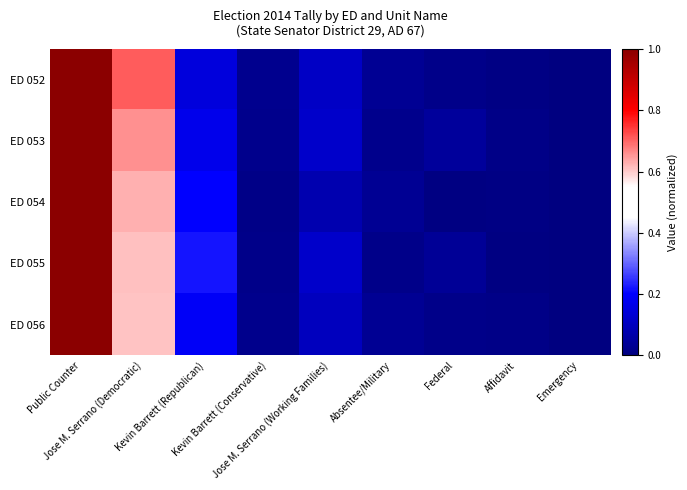

Reading left to right, what are all the values shown in this chart?

ED 052: Public Counter=1.0	Jose M. Serrano (Democratic)=0.7	Kevin Barrett (Republican)=0.1	Kevin Barrett (Conservative)=0.0	Jose M. Serrano (Working Families)=0.1	Absentee/Military=0.0	Federal=0.0	Affidavit=0.0	Emergency=0.0
ED 053: Public Counter=1.0	Jose M. Serrano (Democratic)=0.7	Kevin Barrett (Republican)=0.2	Kevin Barrett (Conservative)=0.0	Jose M. Serrano (Working Families)=0.1	Absentee/Military=0.0	Federal=0.0	Affidavit=0.0	Emergency=0.0
ED 054: Public Counter=1.0	Jose M. Serrano (Democratic)=0.6	Kevin Barrett (Republican)=0.2	Kevin Barrett (Conservative)=0.0	Jose M. Serrano (Working Families)=0.1	Absentee/Military=0.0	Federal=0.0	Affidavit=0.0	Emergency=0.0
ED 055: Public Counter=1.0	Jose M. Serrano (Democratic)=0.6	Kevin Barrett (Republican)=0.2	Kevin Barrett (Conservative)=0.0	Jose M. Serrano (Working Families)=0.1	Absentee/Military=0.0	Federal=0.0	Affidavit=0.0	Emergency=0.0
ED 056: Public Counter=1.0	Jose M. Serrano (Democratic)=0.6	Kevin Barrett (Republican)=0.2	Kevin Barrett (Conservative)=0.0	Jose M. Serrano (Working Families)=0.1	Absentee/Military=0.0	Federal=0.0	Affidavit=0.0	Emergency=0.0